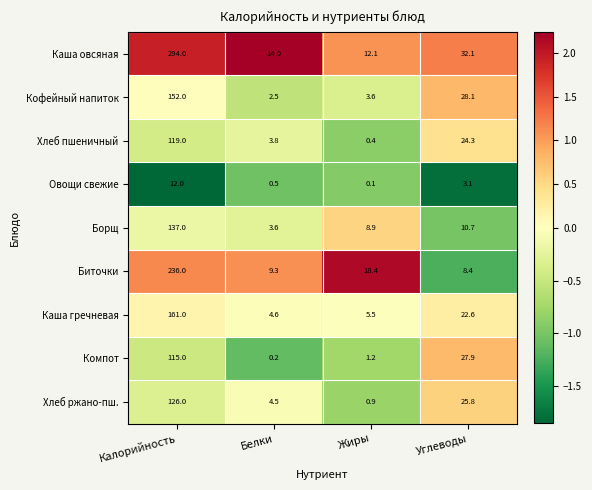

The value of Компот at Углеводы is 27.9. True or false?

True